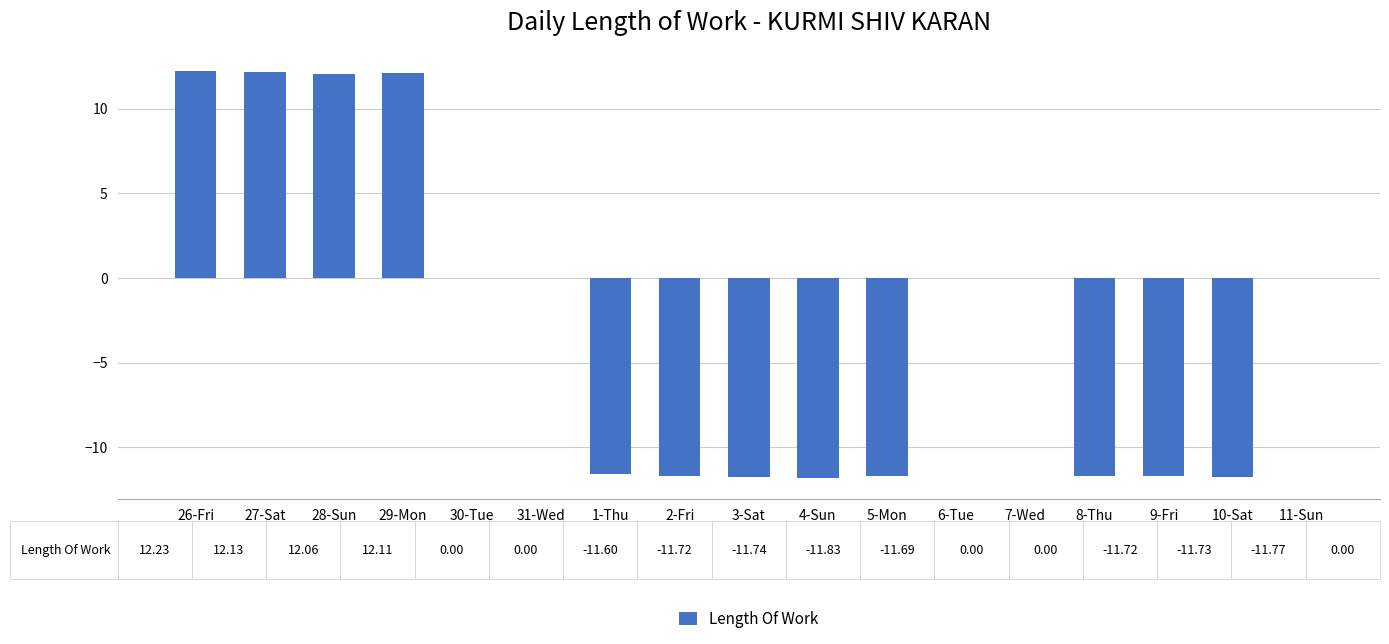

What is the sum of the values at 30-Tue and 3-Sat?

-11.7